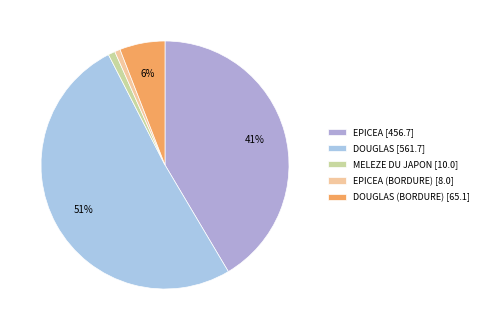

How many segments does this pie chart have?

5